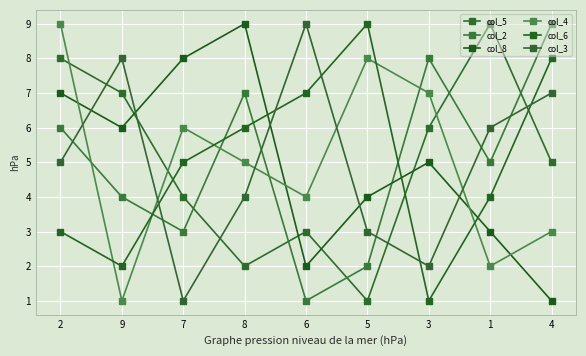

Reading left to right, transcribe all the data shown in this chart.

col_5: 2=8	9=7	7=4	8=2	6=3	5=1	3=6	1=9	4=5
col_2: 2=6	9=4	7=3	8=7	6=1	5=2	3=8	1=5	4=9
col_8: 2=7	9=6	7=8	8=9	6=2	5=4	3=5	1=3	4=1
col_4: 2=9	9=1	7=6	8=5	6=4	5=8	3=7	1=2	4=3
col_6: 2=3	9=2	7=5	8=6	6=7	5=9	3=1	1=4	4=8
col_3: 2=5	9=8	7=1	8=4	6=9	5=3	3=2	1=6	4=7